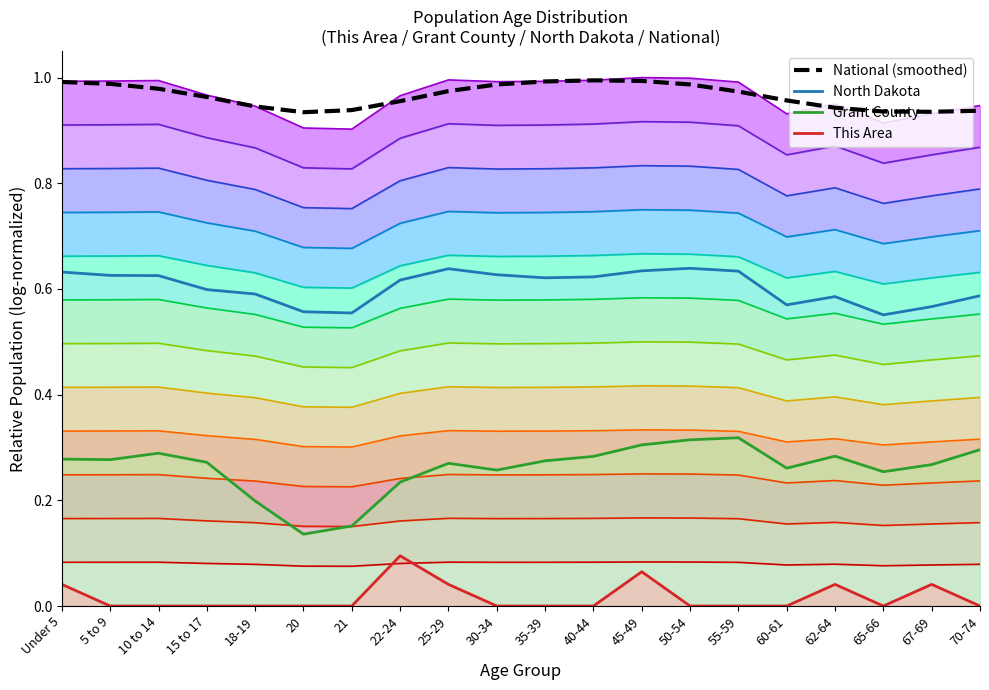

Reading right to left, transcribe all the data shown in this chart.

0.9	0.9	0.9	0.9	1.0	1.0	1.0	1.0	1.0	1.0	1.0	1.0	1.0	0.9	0.9	0.9	1.0	1.0	1.0	1.0